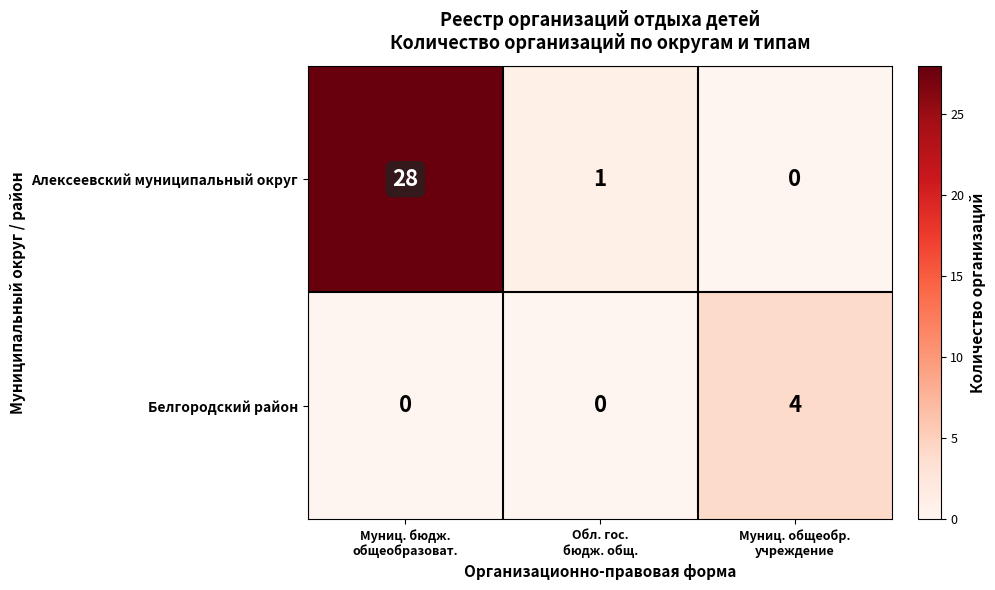

List the series in order of their peak value, highest first.

Алексеевский муниципальный округ, Белгородский район